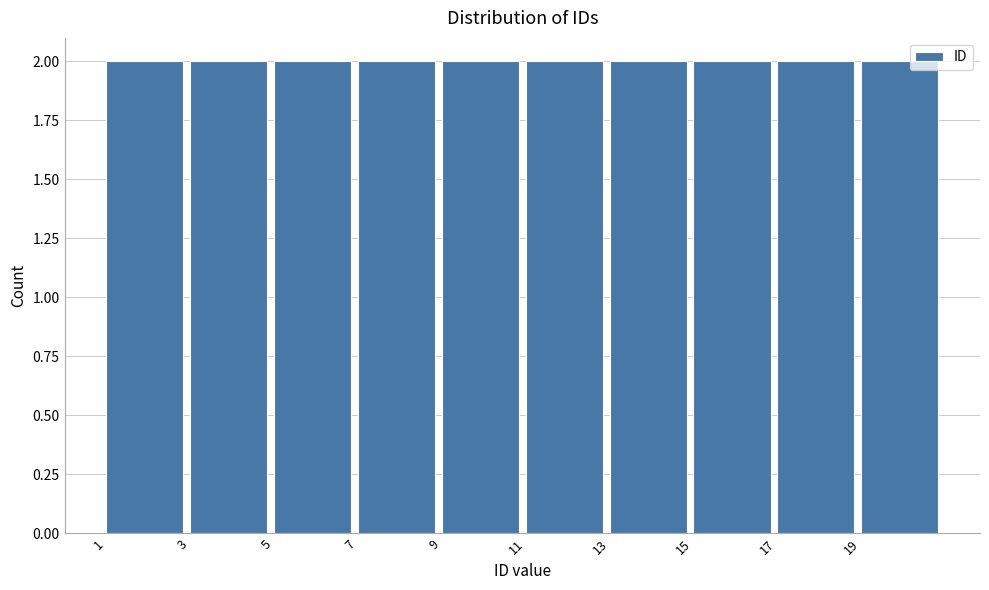

Reading left to right, list every bar in this chart as the range it spans on the x-axis followed by its height. The values are not printed on the chart, so give them approximately, as read against the axis.

1 to 3: 2
3 to 5: 2
5 to 7: 2
7 to 9: 2
9 to 11: 2
11 to 13: 2
13 to 15: 2
15 to 17: 2
17 to 19: 2
19 to 21: 2